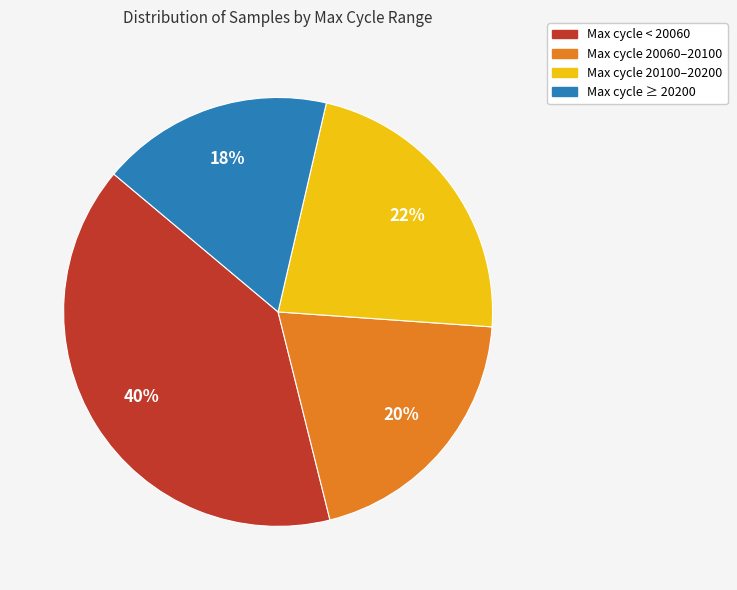

To the nearest percent, what is the average slice percentage?

25%